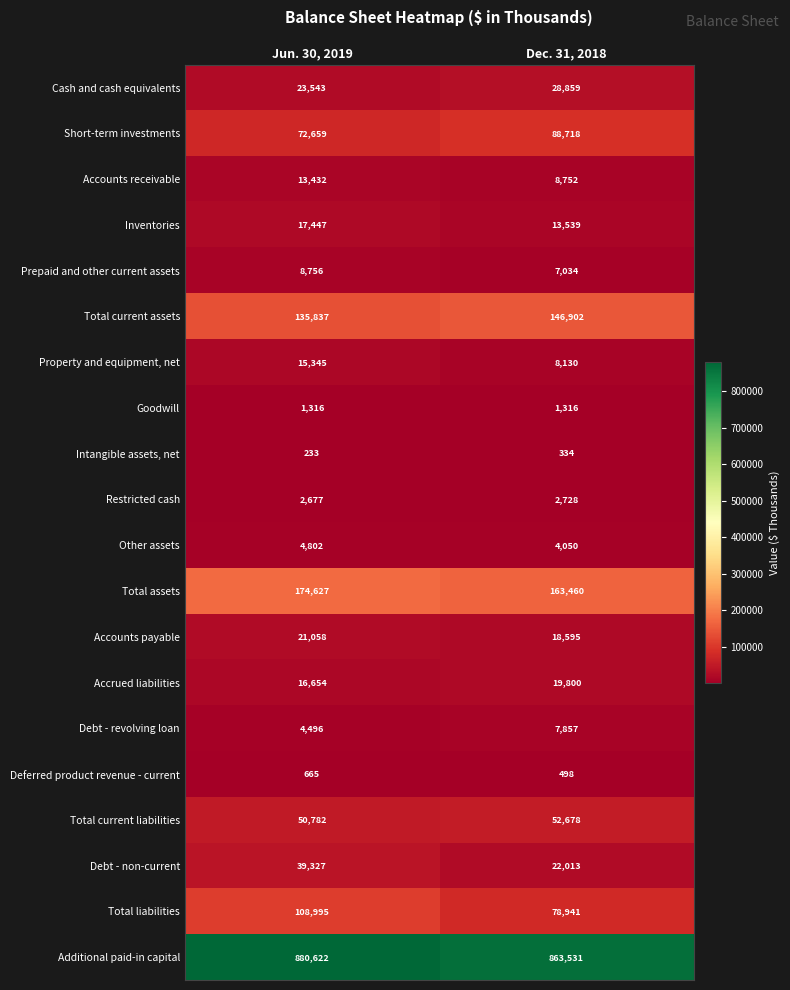

What is the average value of the Goodwill series?

1316